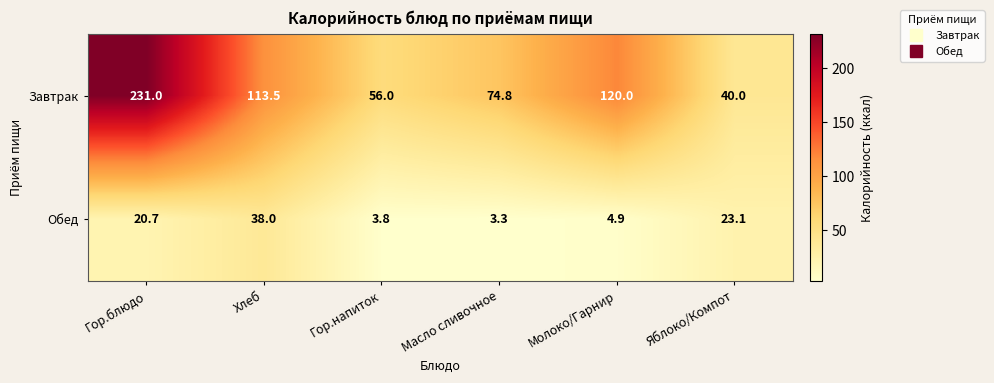

Reading left to right, list all the values displayed in this chart.

Завтрак: Гор.блюдо=231.0	Хлеб=113.5	Гор.напиток=56.0	Масло сливочное=74.8	Молоко/Гарнир=120.0	Яблоко/Компот=40.0
Обед: Гор.блюдо=20.7	Хлеб=38.0	Гор.напиток=3.8	Масло сливочное=3.3	Молоко/Гарнир=4.9	Яблоко/Компот=23.1